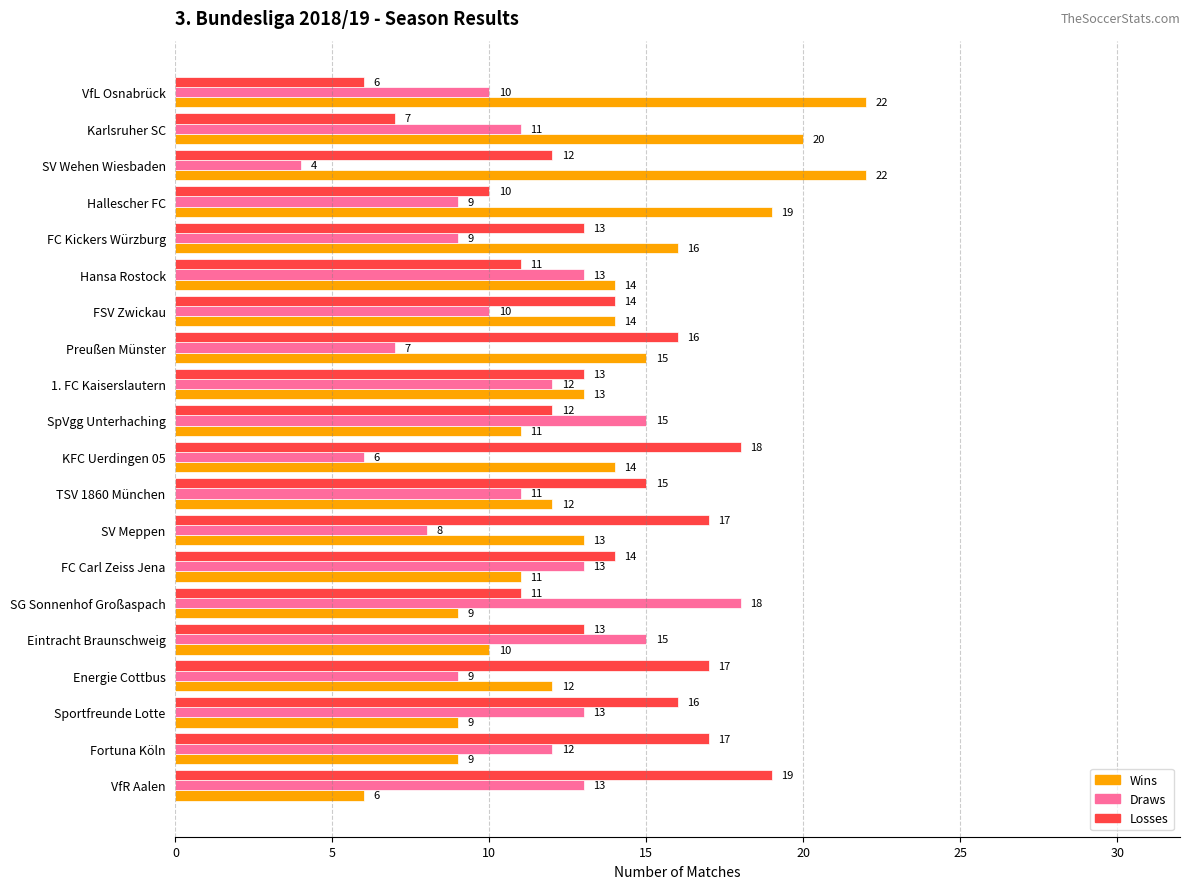

At which category does the chart reach its minimum across all series?

SV Wehen Wiesbaden